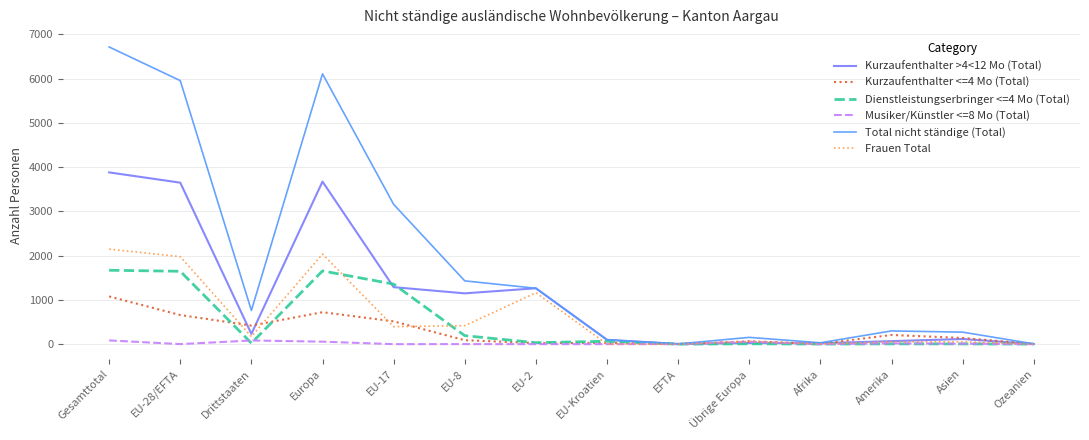

What is the total value across all series at Übrige Europa?

363